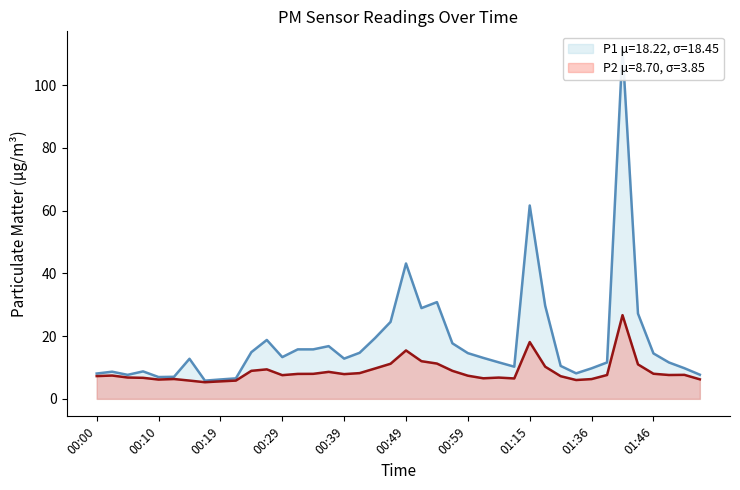

True or false: P2 and P1 cross at least once.

False